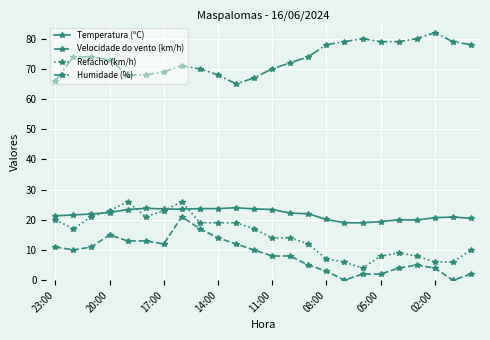

Does the chart have visible grid lines?

Yes